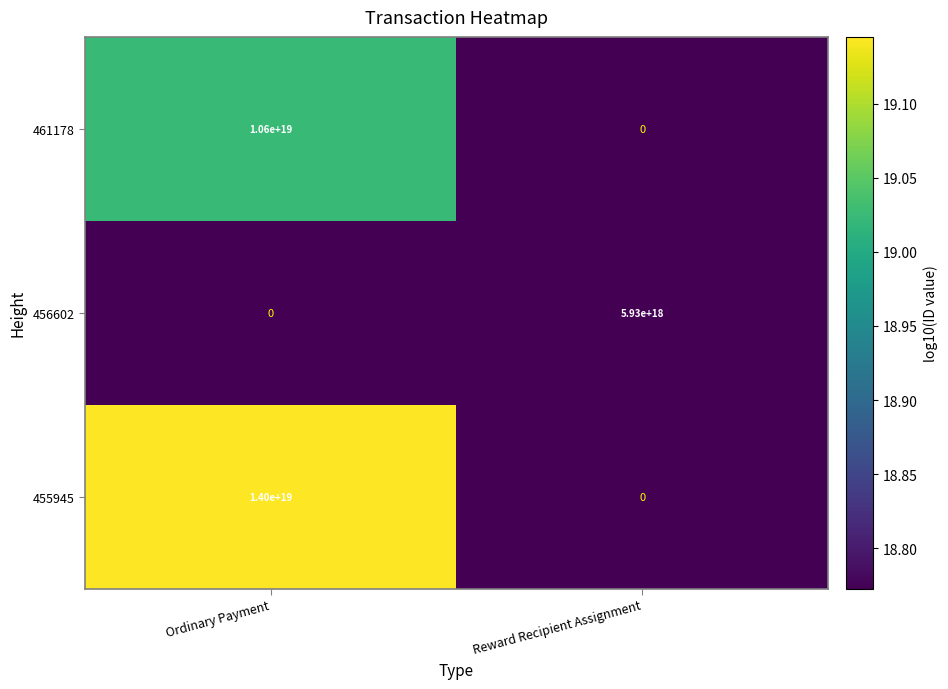

Which series has the largest total across all categories?

455945